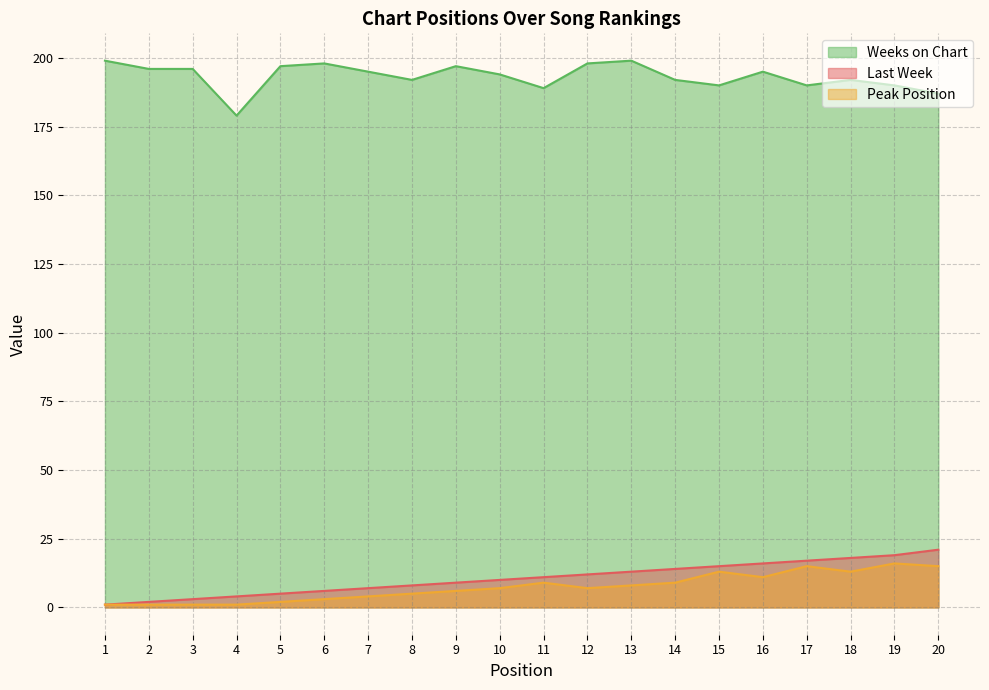

True or false: Last Week and Peak Position cross at least once.

False